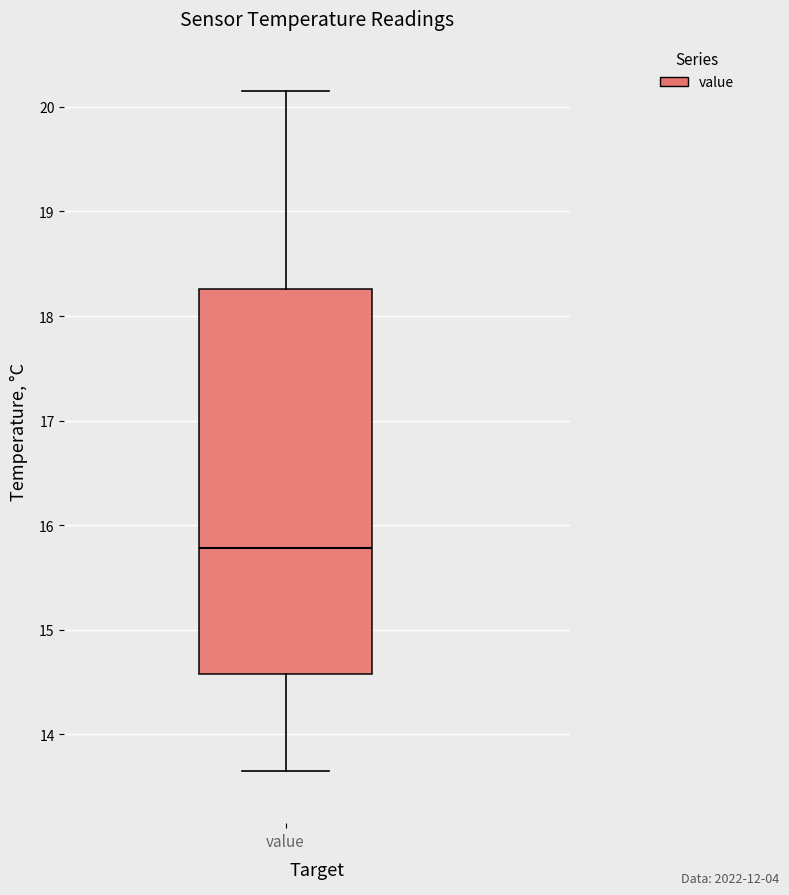

Read this box plot against the y-axis: the position of the median line, the range covered by the box, and the ends of both whiskers. The values are not printed on the chart, so give them approximately, as read against the axis.

median 15.8, box 14.6 to 18.3, whiskers 13.7 to 20.2